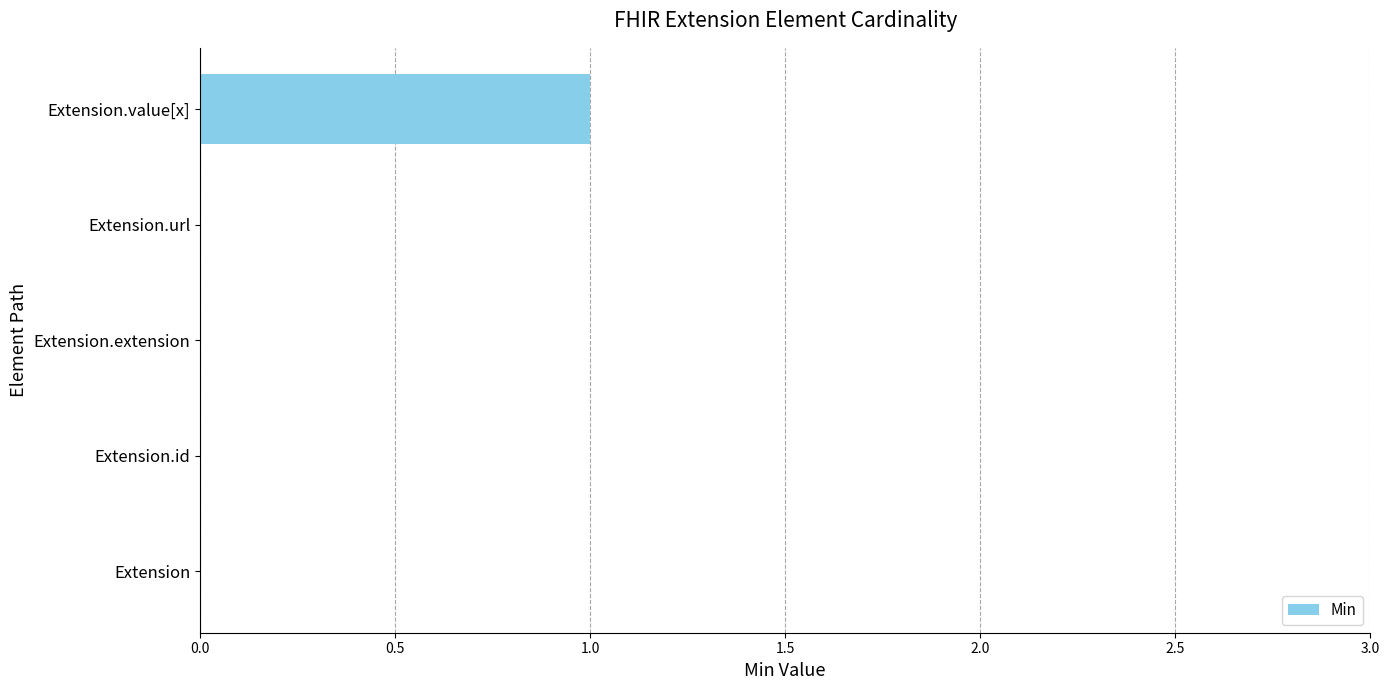

At which category does the chart reach its peak across all series?

Extension.value[x]